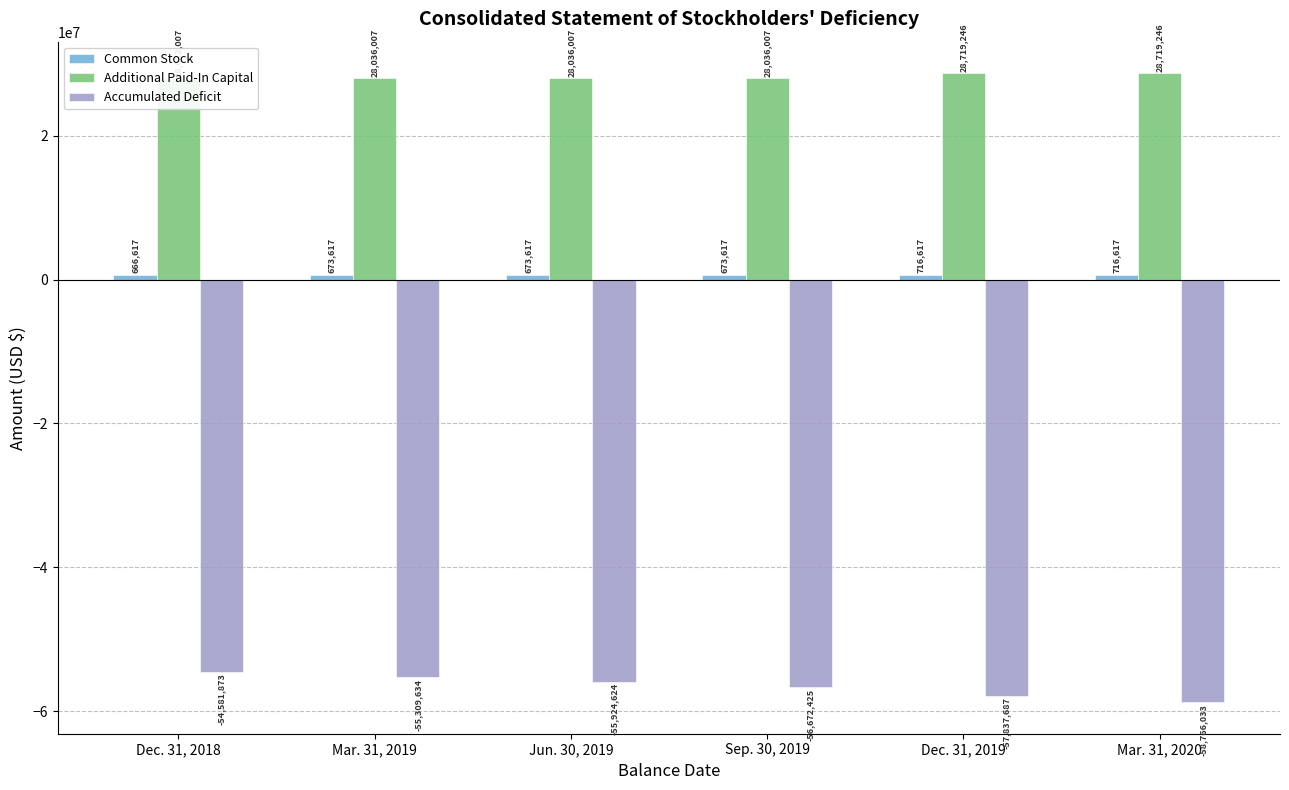

How many bars are there in total?

18